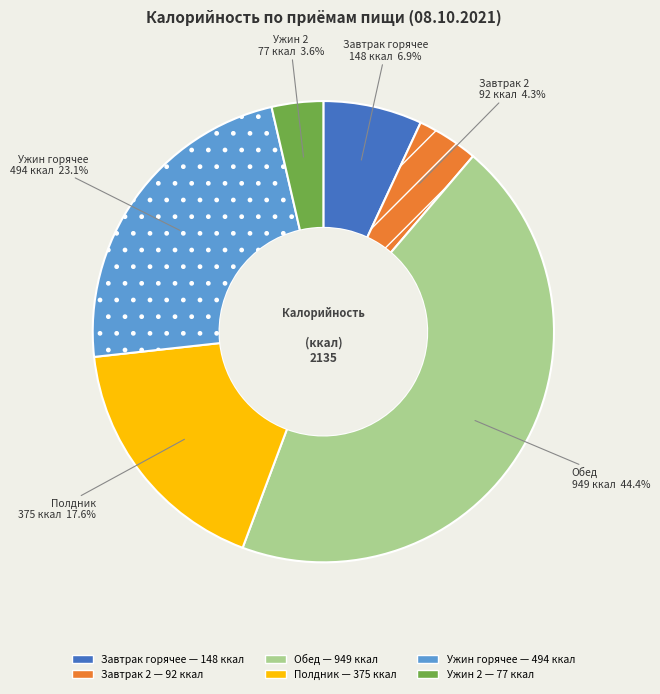

Which has a higher value, Завтрак 2 or Ужин горячее?

Ужин горячее